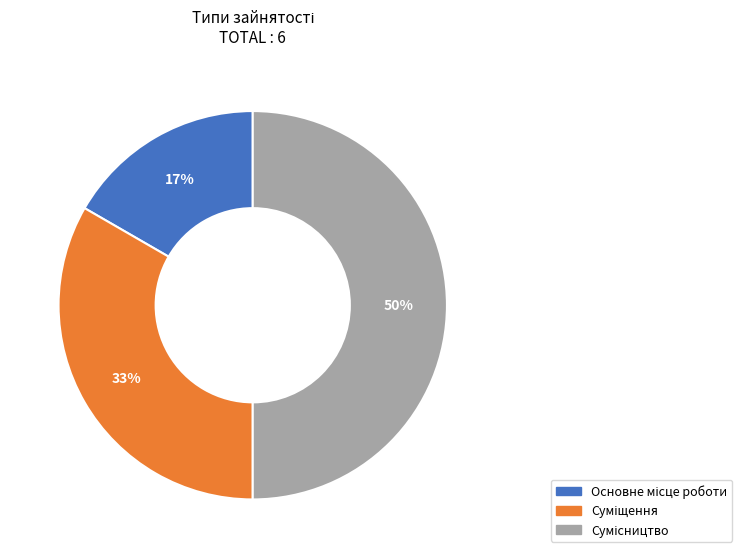

To the nearest percent, what is the difference between the largest and smallest slice percentages?

33%